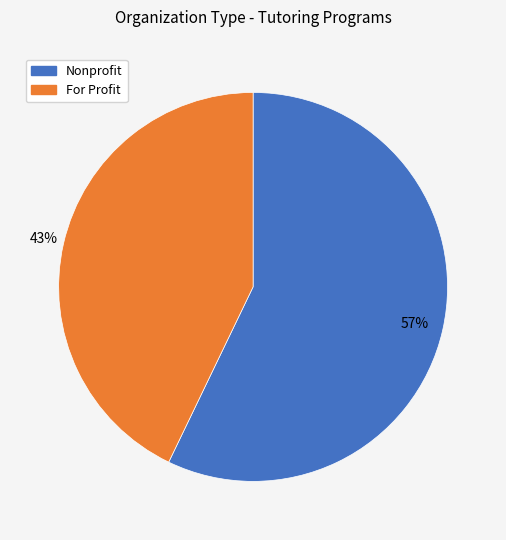

Does any single category account for the majority?

Yes